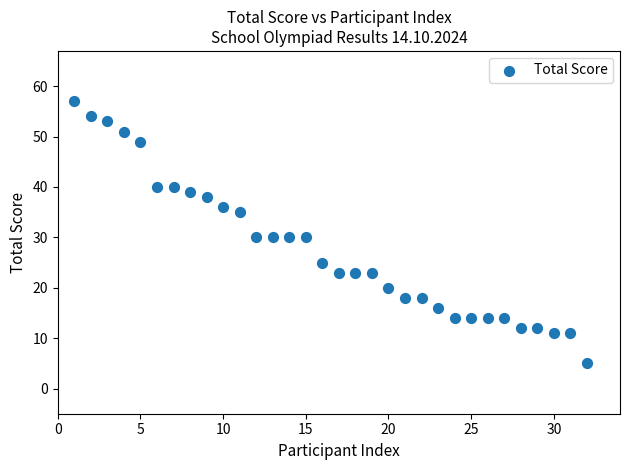

What is the range of X values (max minus min)?

31